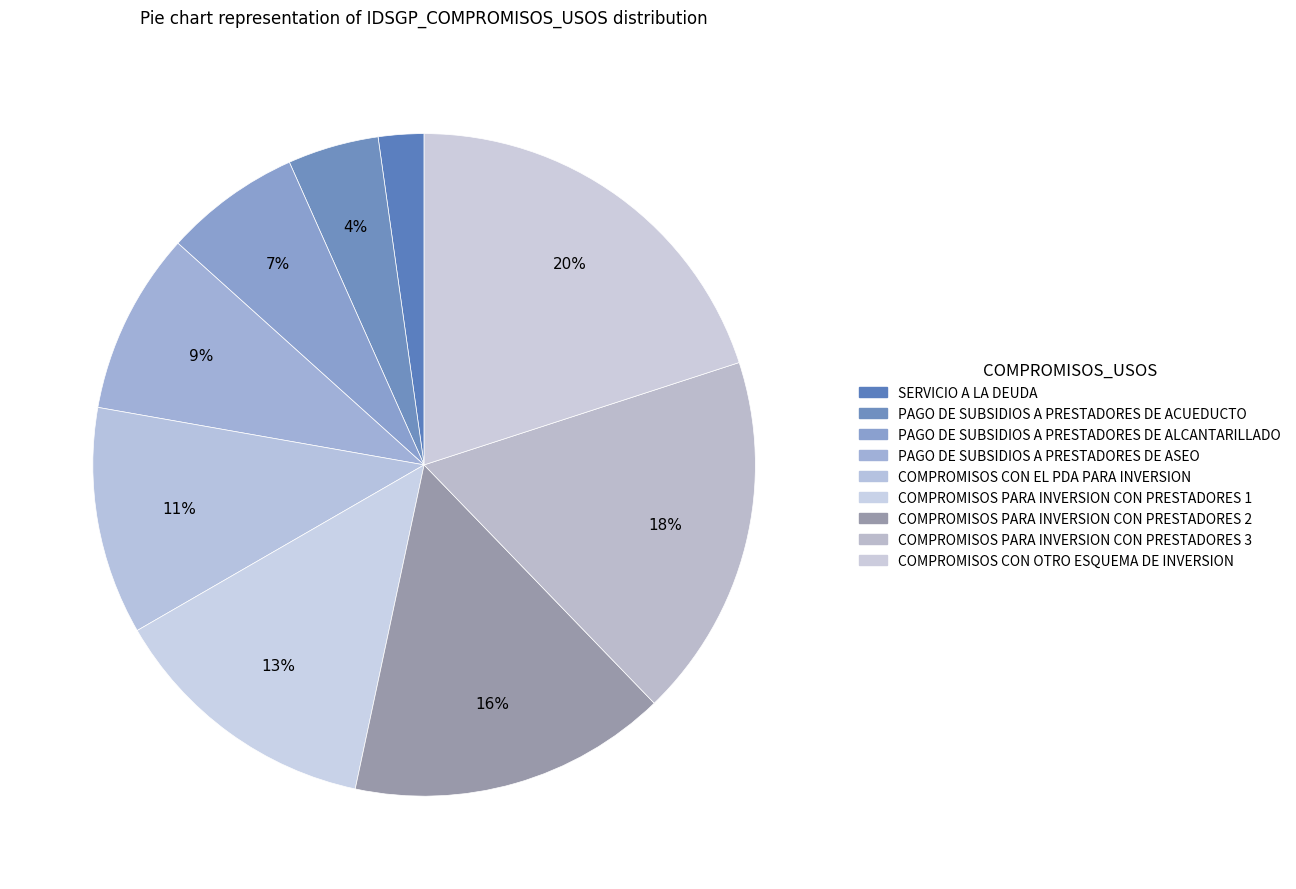

How many segments does this pie chart have?

9